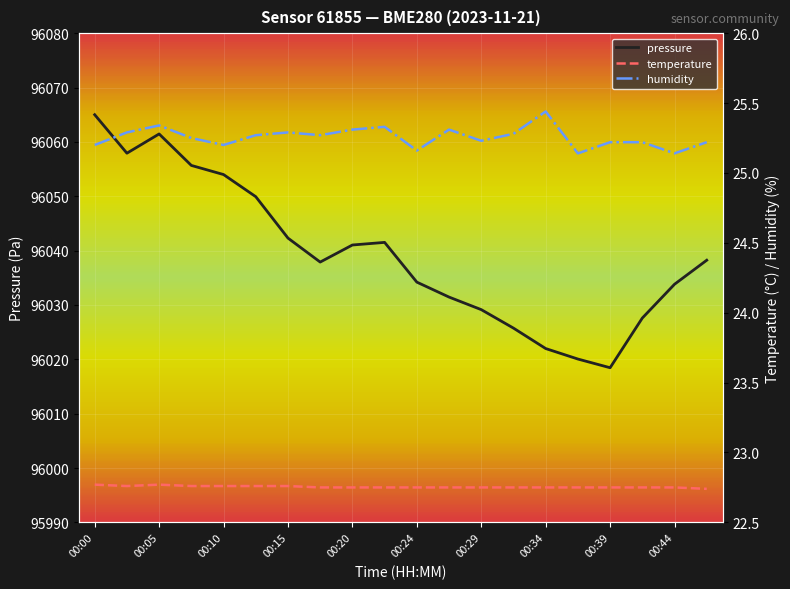

The humidity series shows 25.2 at 00:46. True or false?

True